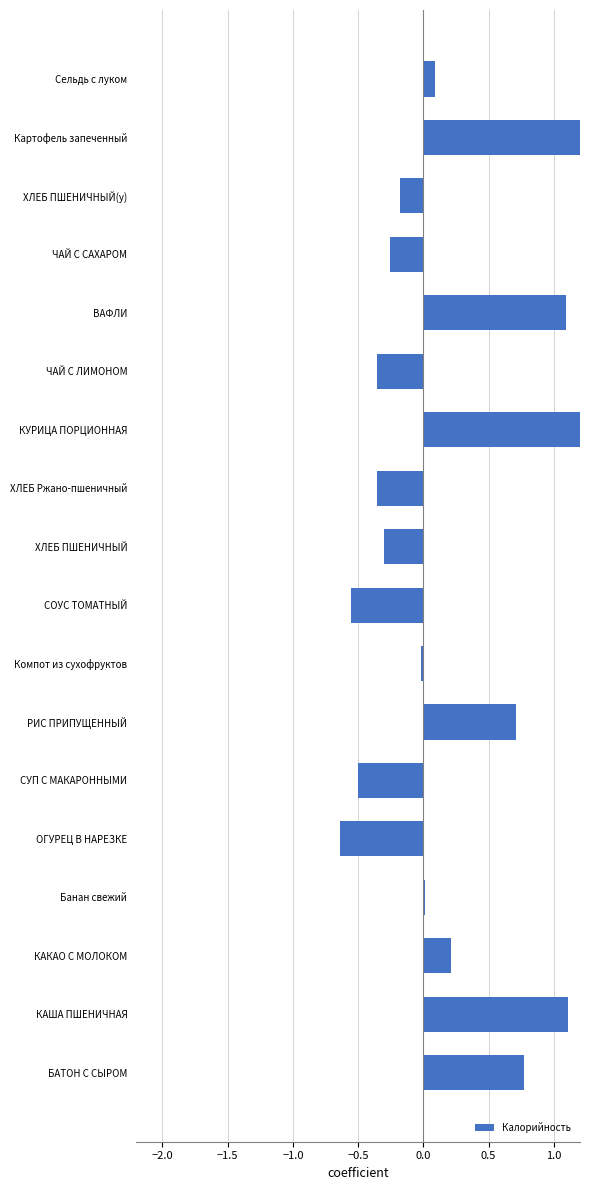

Does the chart contain any negative values?

Yes